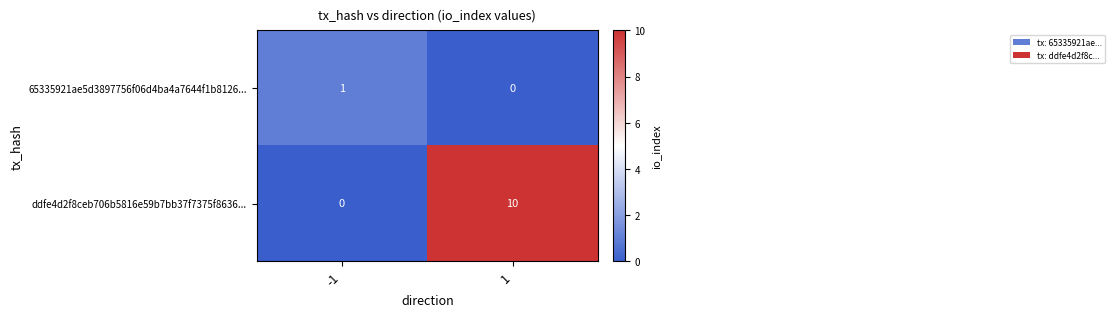

Between -1 and 1, which series saw the biggest shift?

ddfe4d2f8ceb706b5816e59b7bb37f7375f8636...